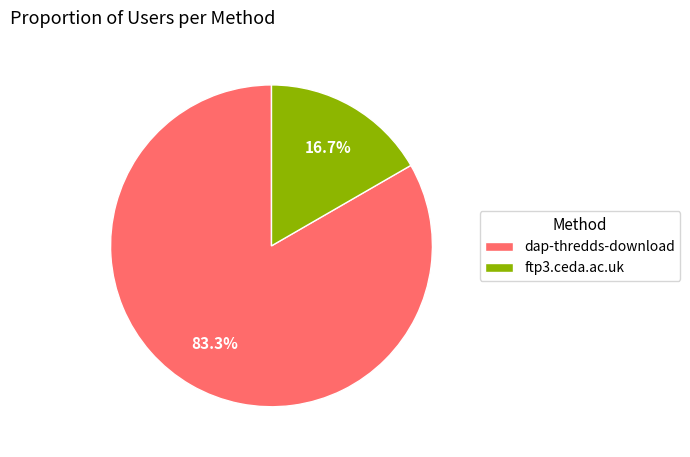

How many slices are in this pie chart?

2